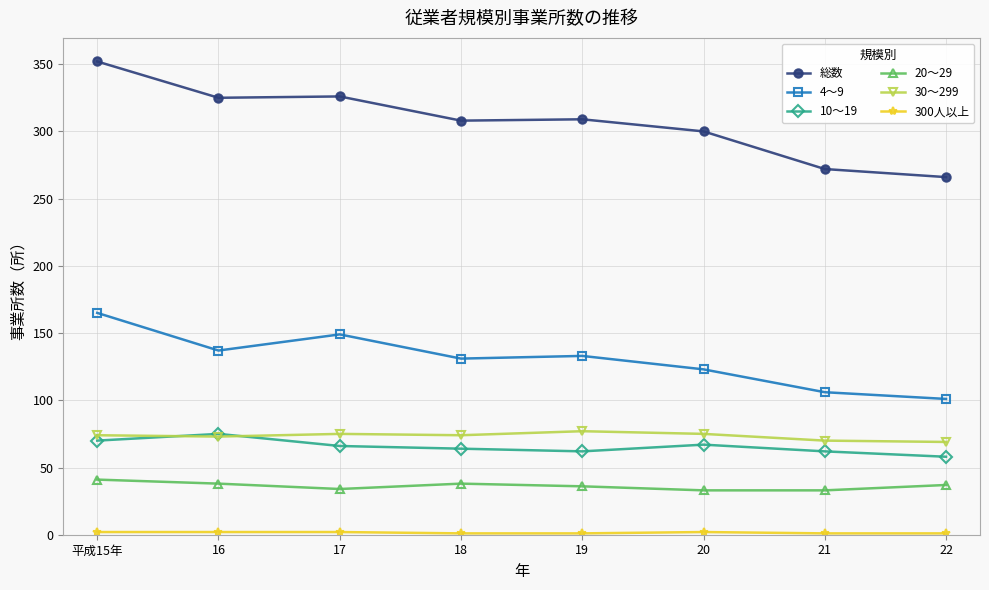

What is the greatest value displayed?

352